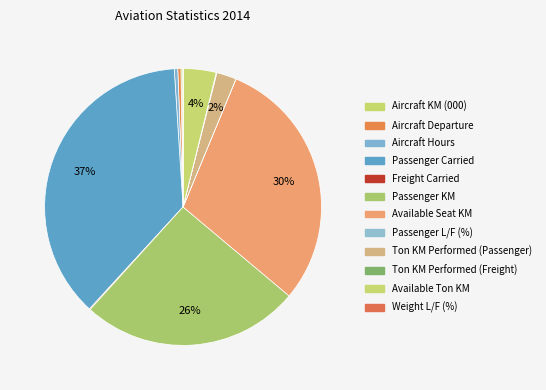

Which slice is the largest?

Passenger Carried